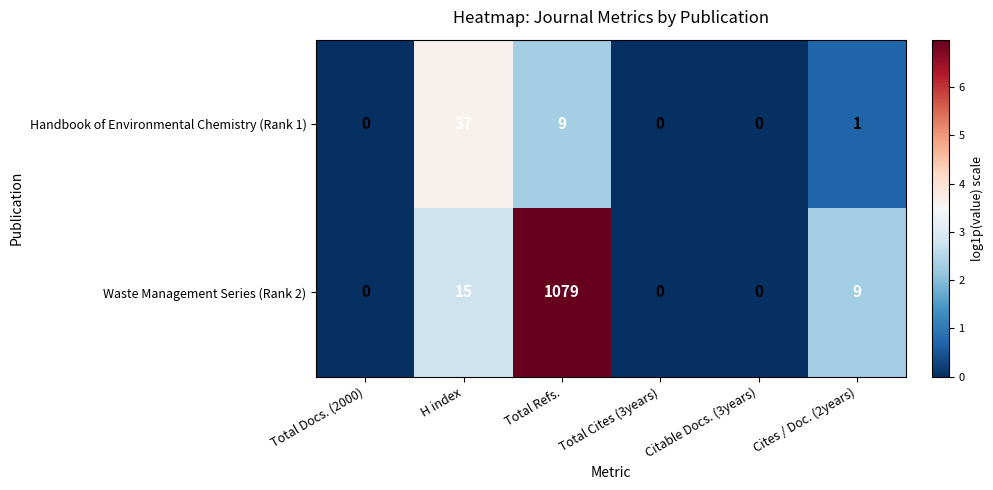

How many data points does each series have?

6